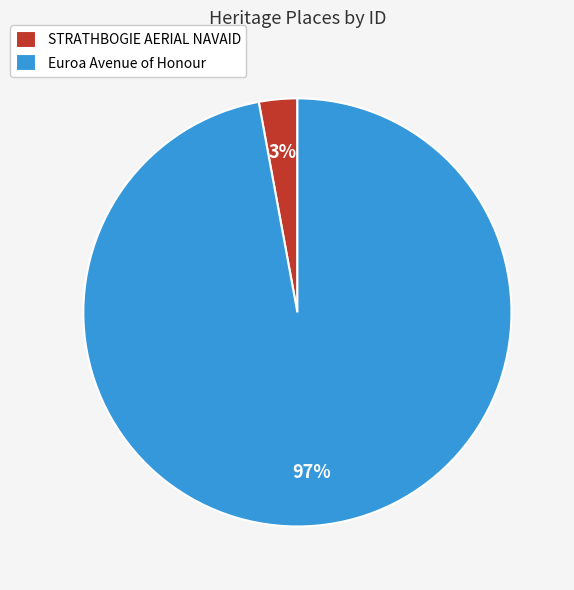

Count the number of slices in the pie.

2